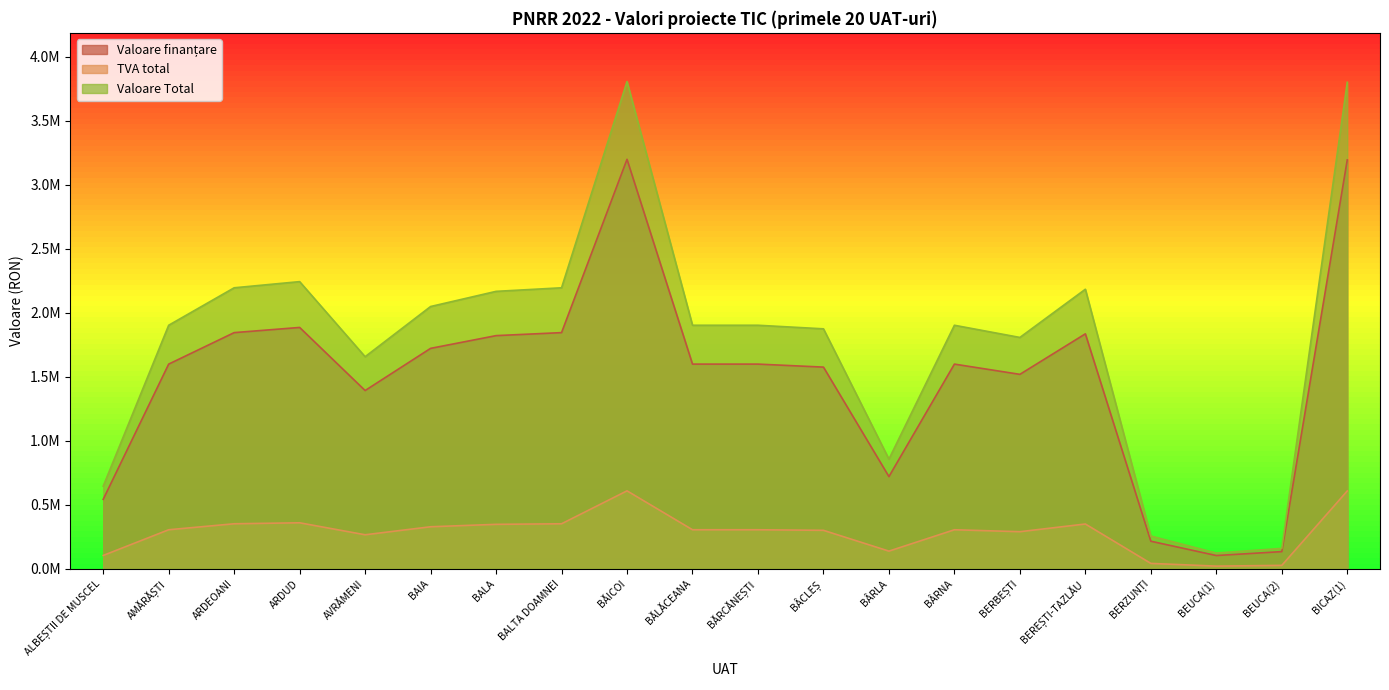

What is the smallest value displayed?

19426.5